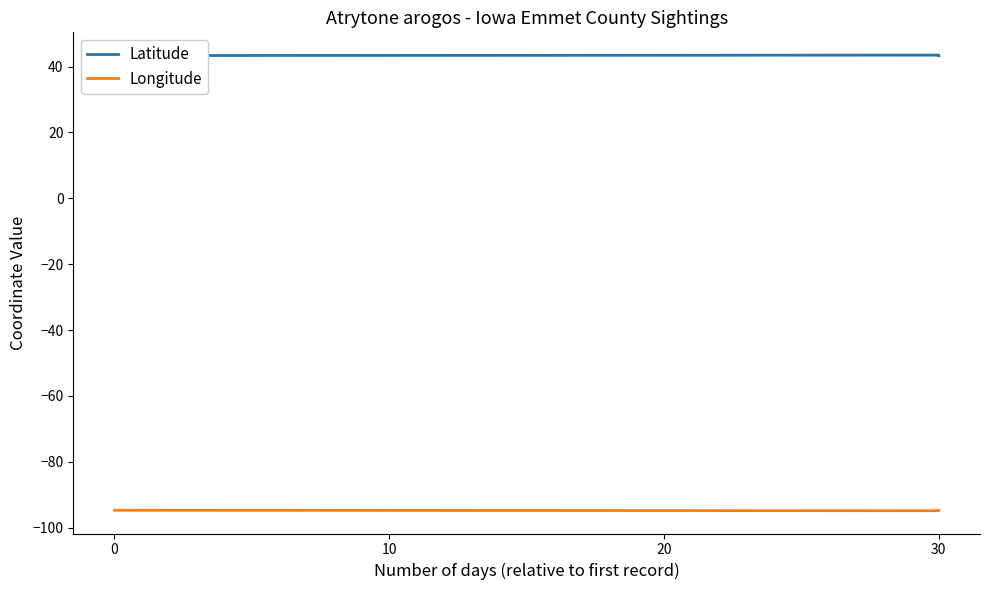

How many lines are shown in the chart?

2